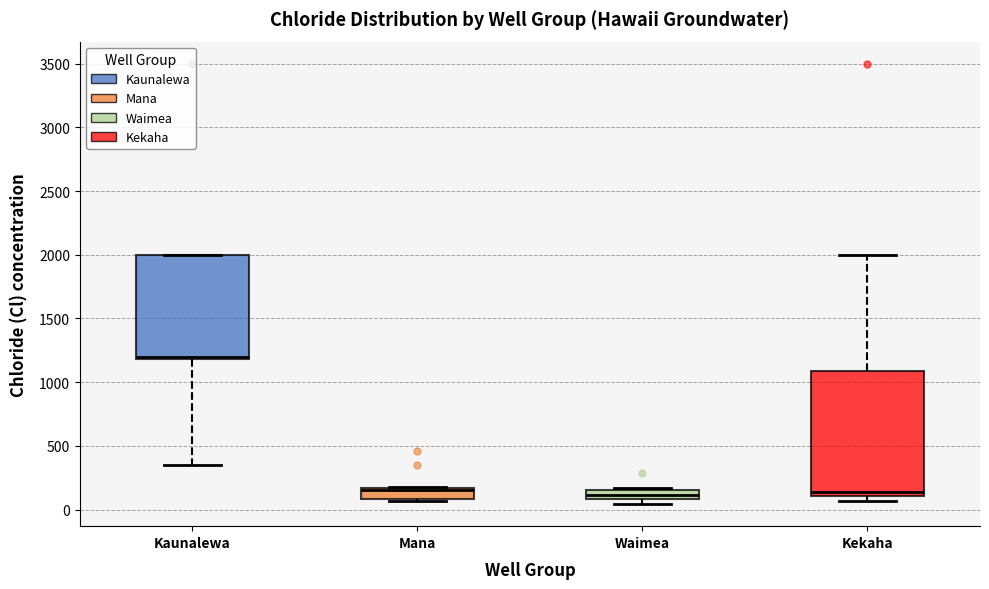

Comparing the boxes themselves (not the whiskers), which one is the tallest?

Kekaha